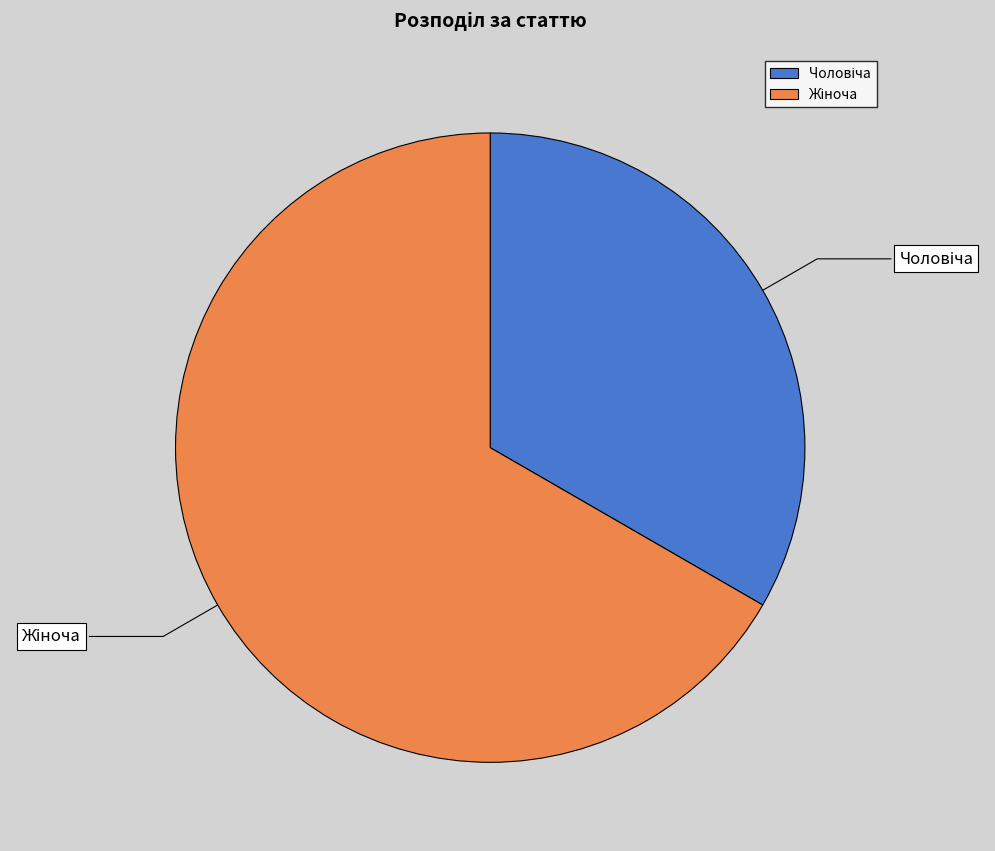

Is there any slice that represents more than half of the pie?

Yes